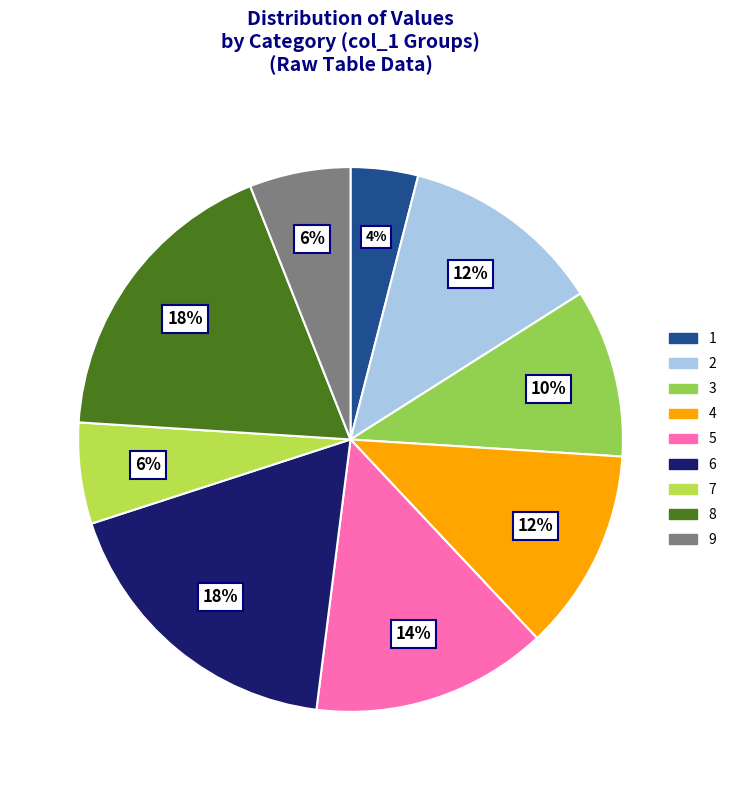

Is 8 the majority of the pie?

No